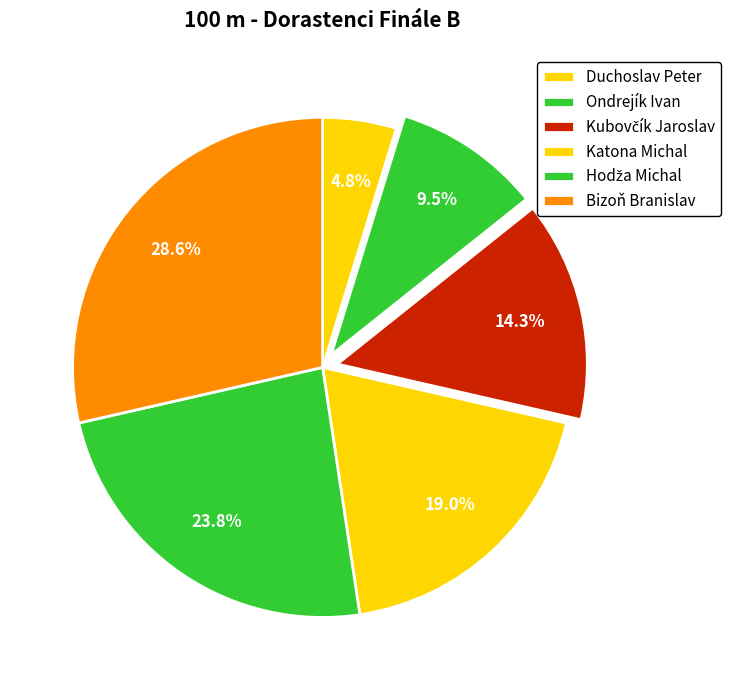

What is the largest slice in the pie chart?

Bizoň Branislav